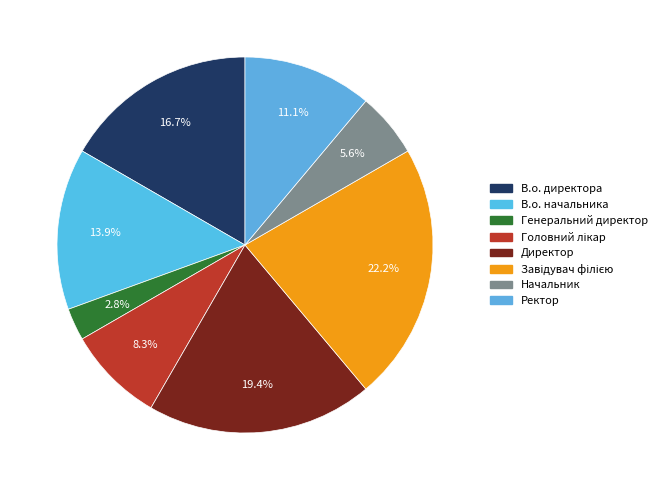

What is the smallest slice in the pie chart?

Генеральний директор